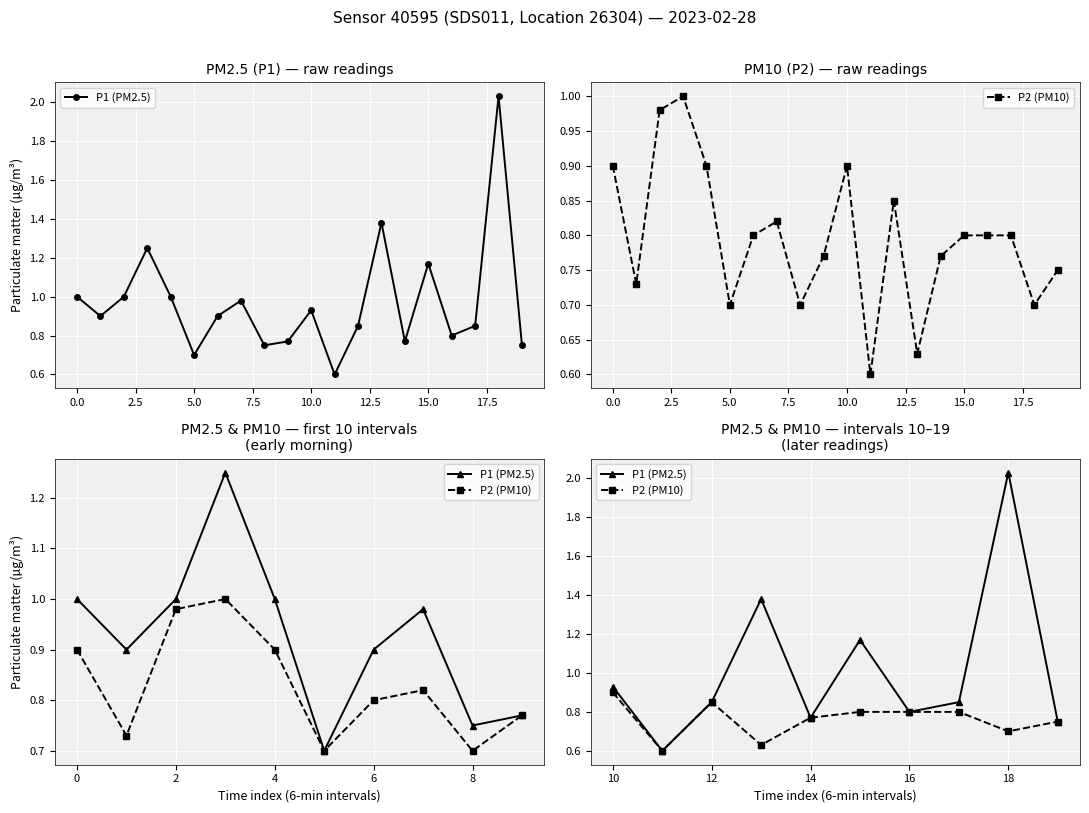

Which series has the largest range (max minus min)?

P1 (PM2.5)